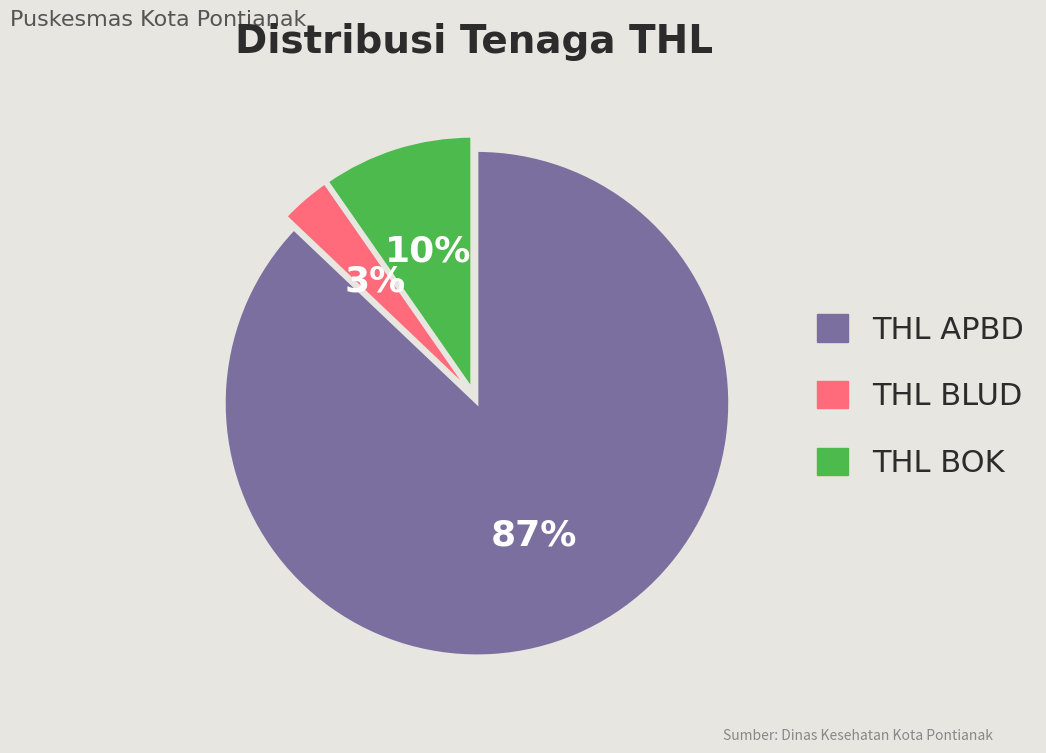

To the nearest percent, what is the combined percentage of THL APBD and THL BOK?

97%